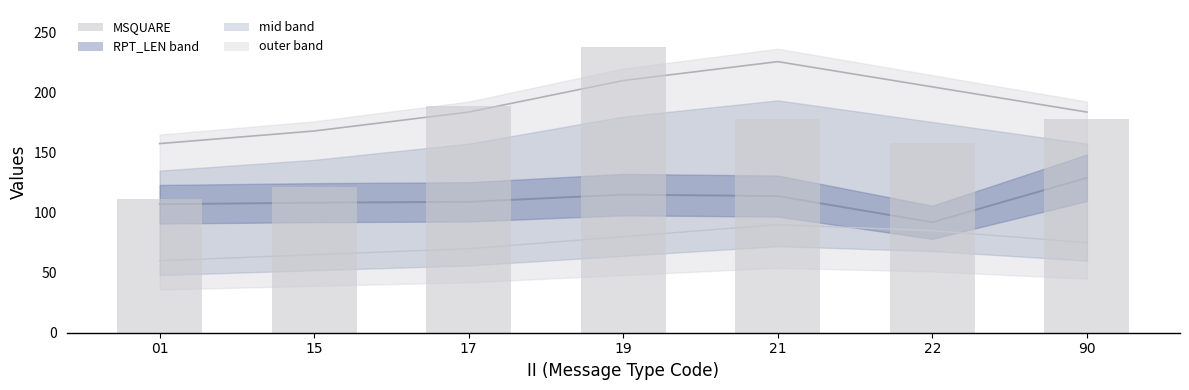

At how many categories does at least one series exceed 98?

7